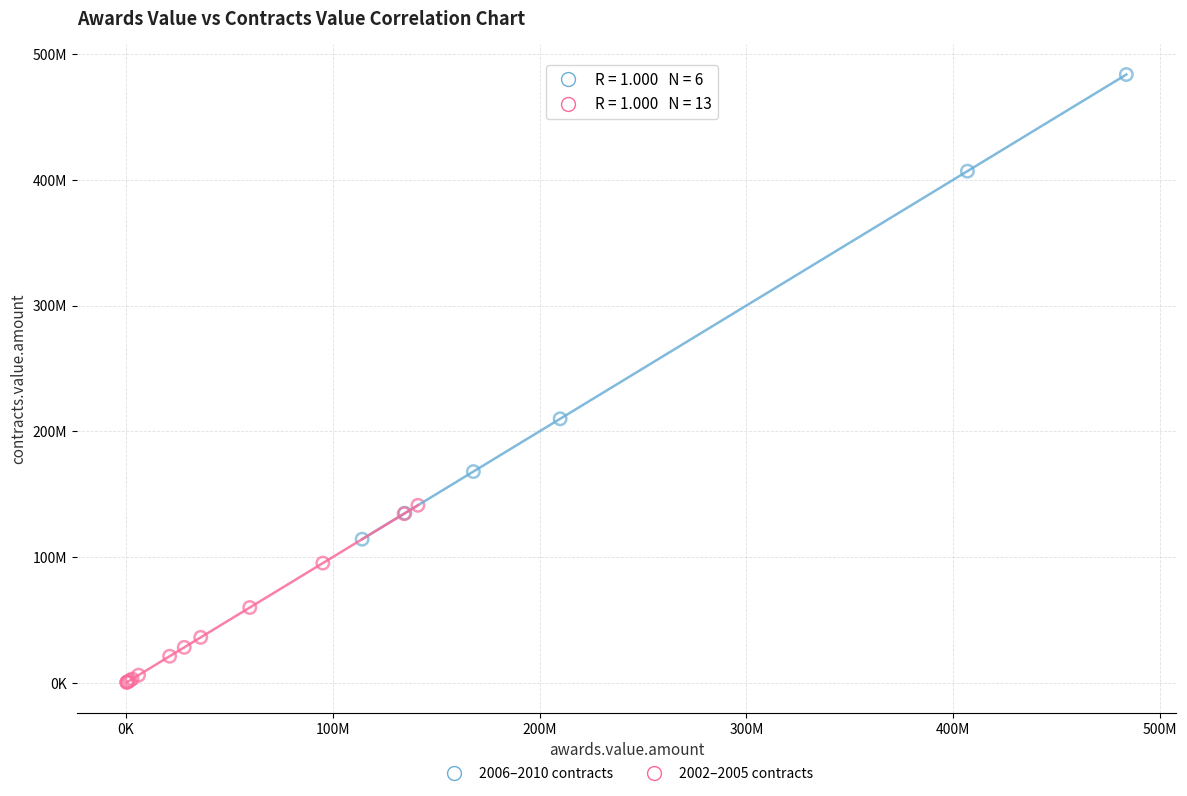

What are all the series names shown in the legend?

2006–2010 contracts, 2002–2005 contracts